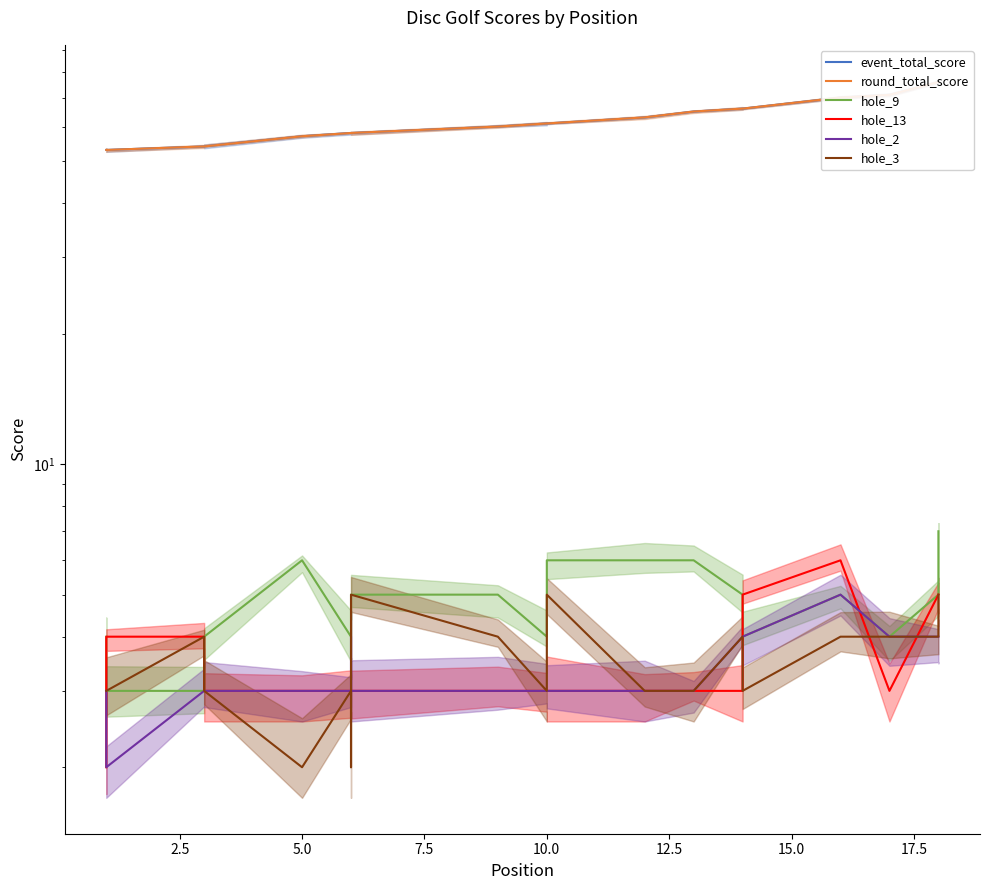

Which series has the largest total across all categories?

event_total_score